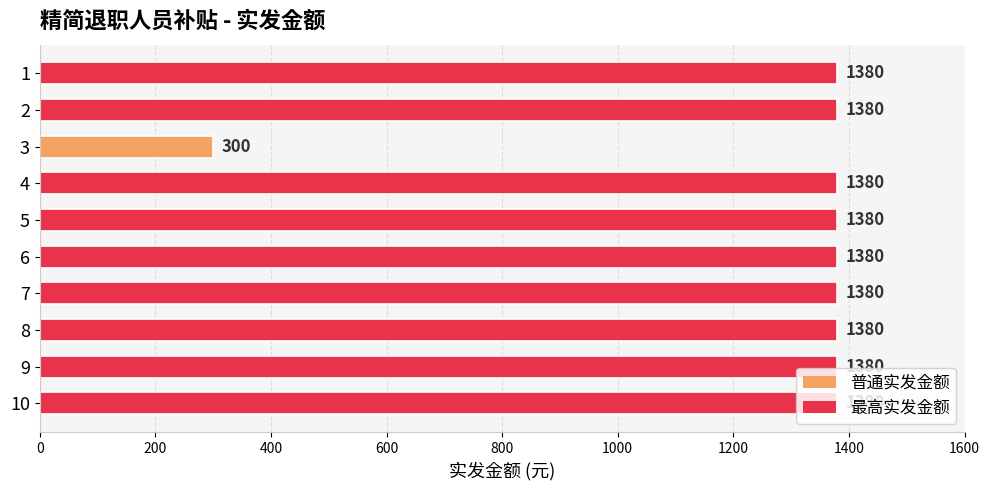

What is the value of the 4th bar from the top?

1380